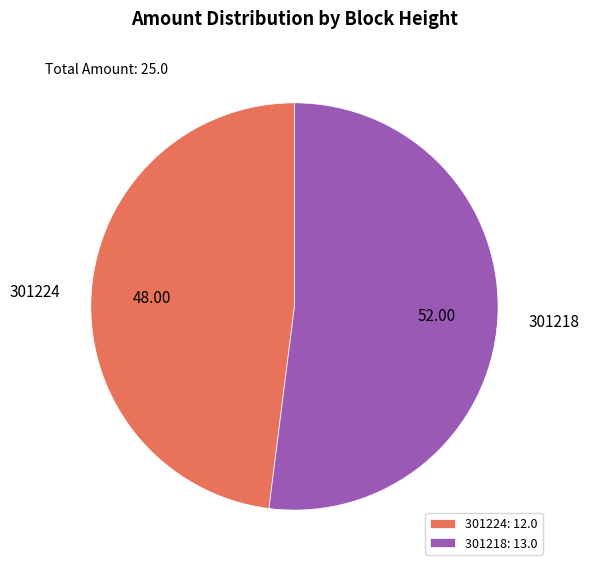

Do 301218 and 301224 together represent more than half of the pie?

Yes